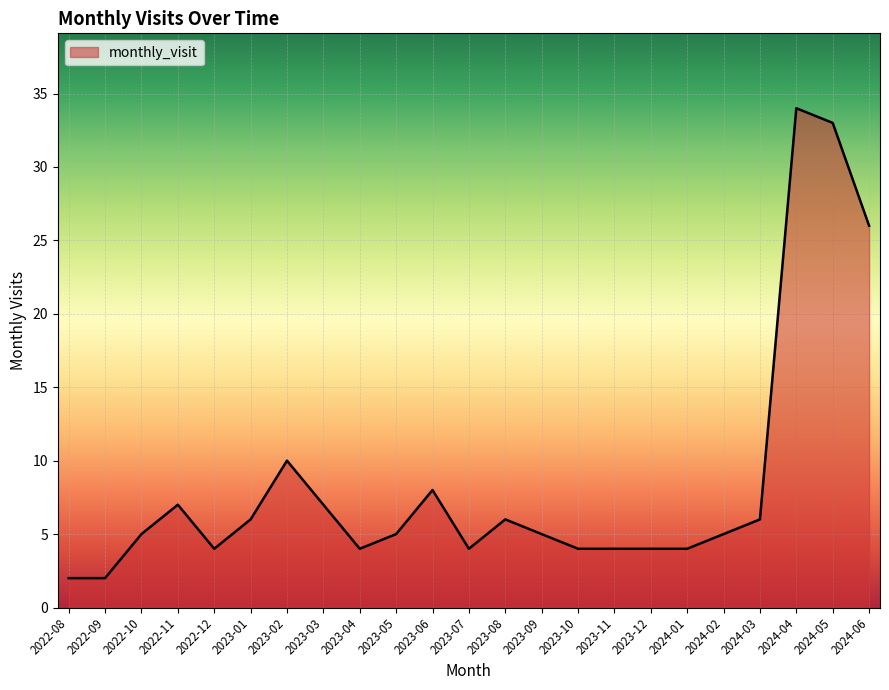

What is the difference between the maximum and minimum values?

32